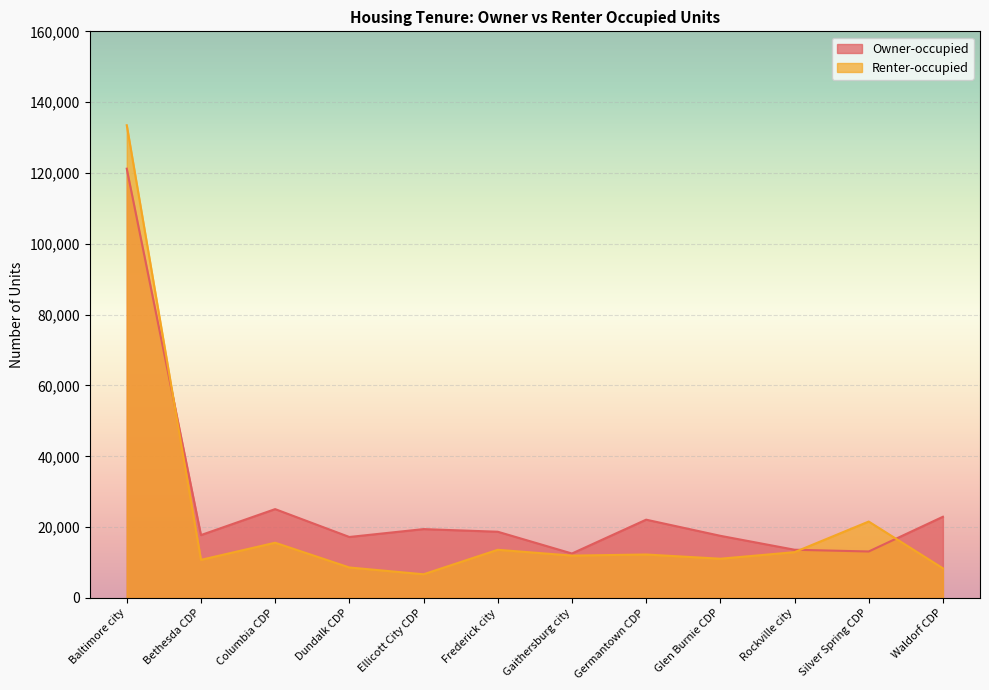

What is the difference between the maximum and minimum values in the Owner-occupied series?

108660